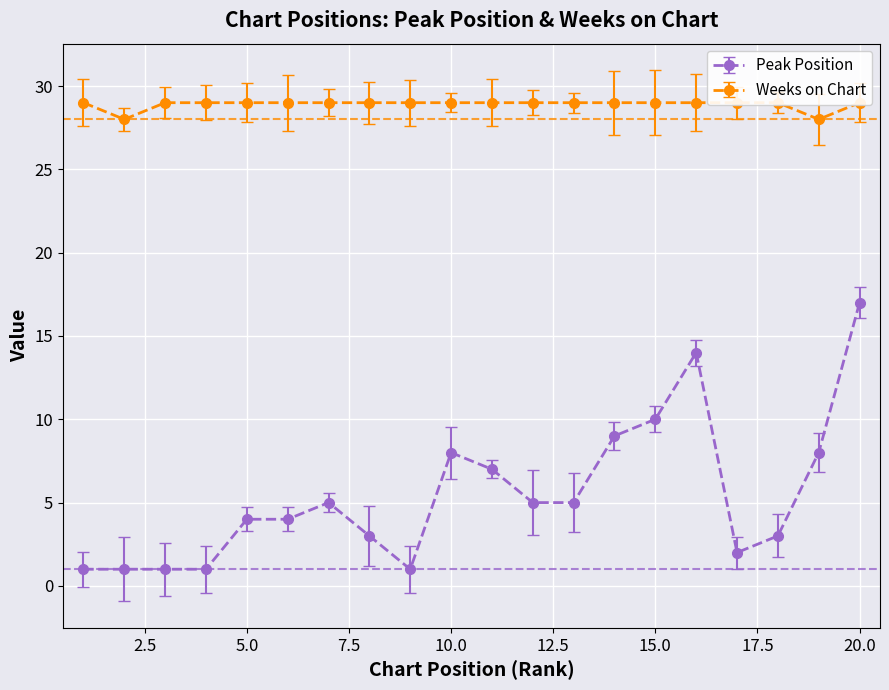

True or false: Weeks on Chart has a value of 29 at 16.

True